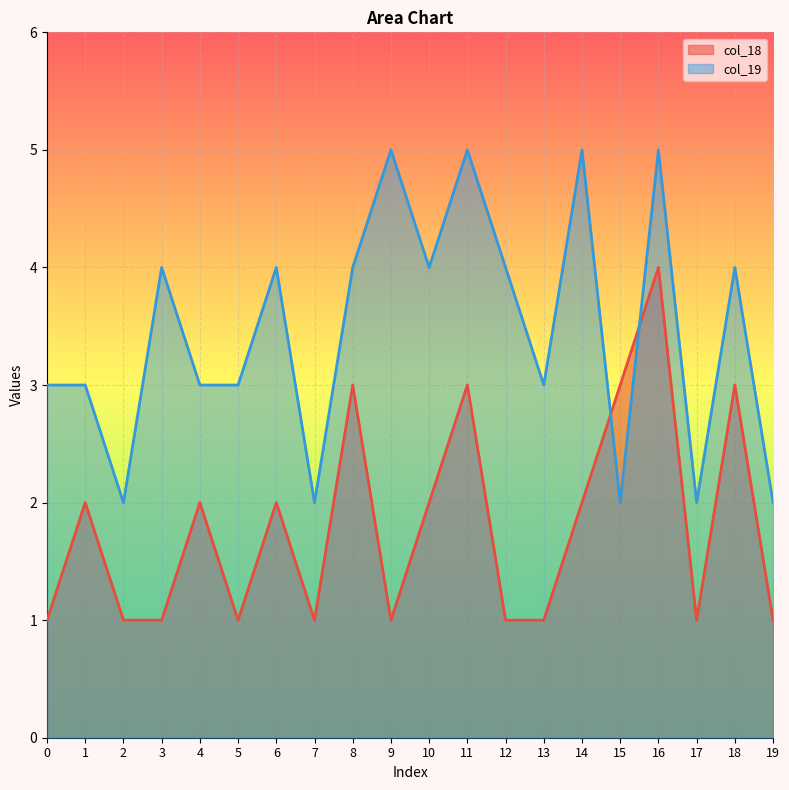

What are all the series names shown in the legend?

col_18, col_19